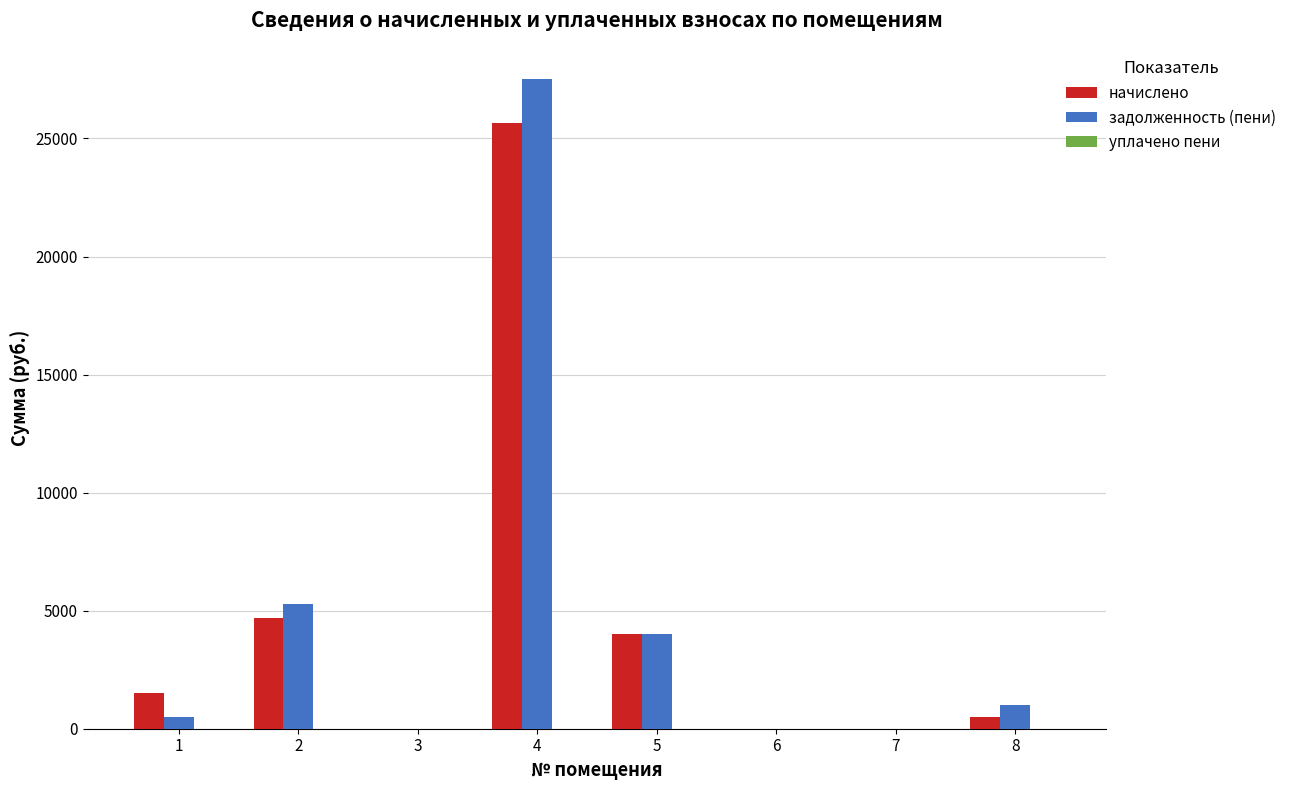

At which category is the sum across all series the highest?

4